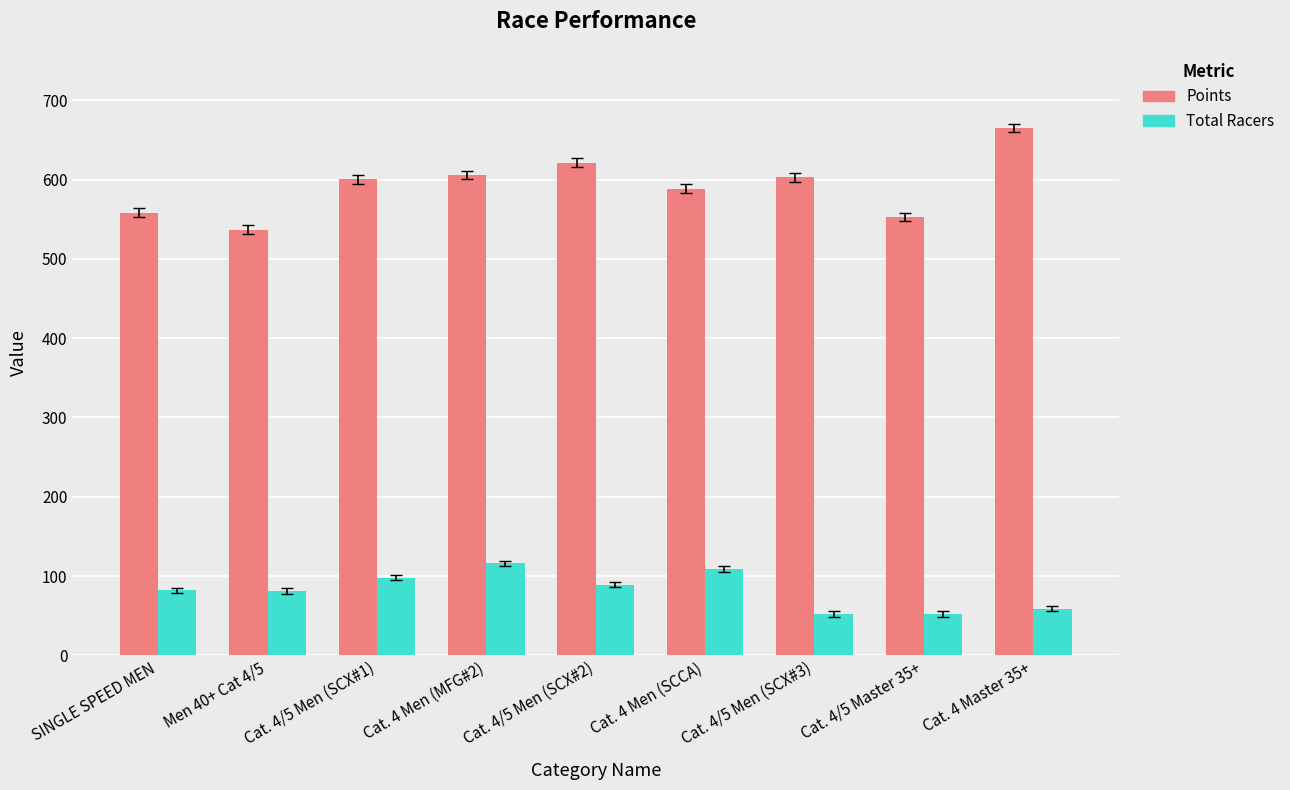

Which series has the largest range (max minus min)?

Points